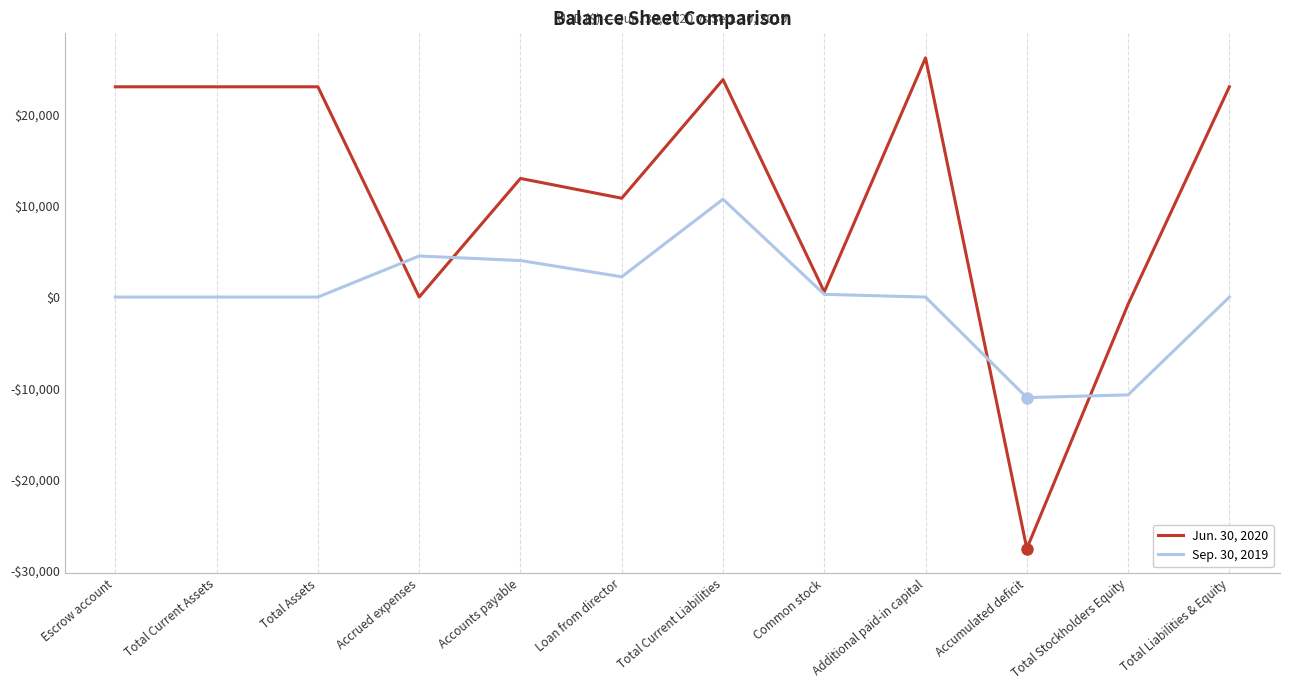

Between Loan from director and Accumulated deficit, which is larger?

Loan from director